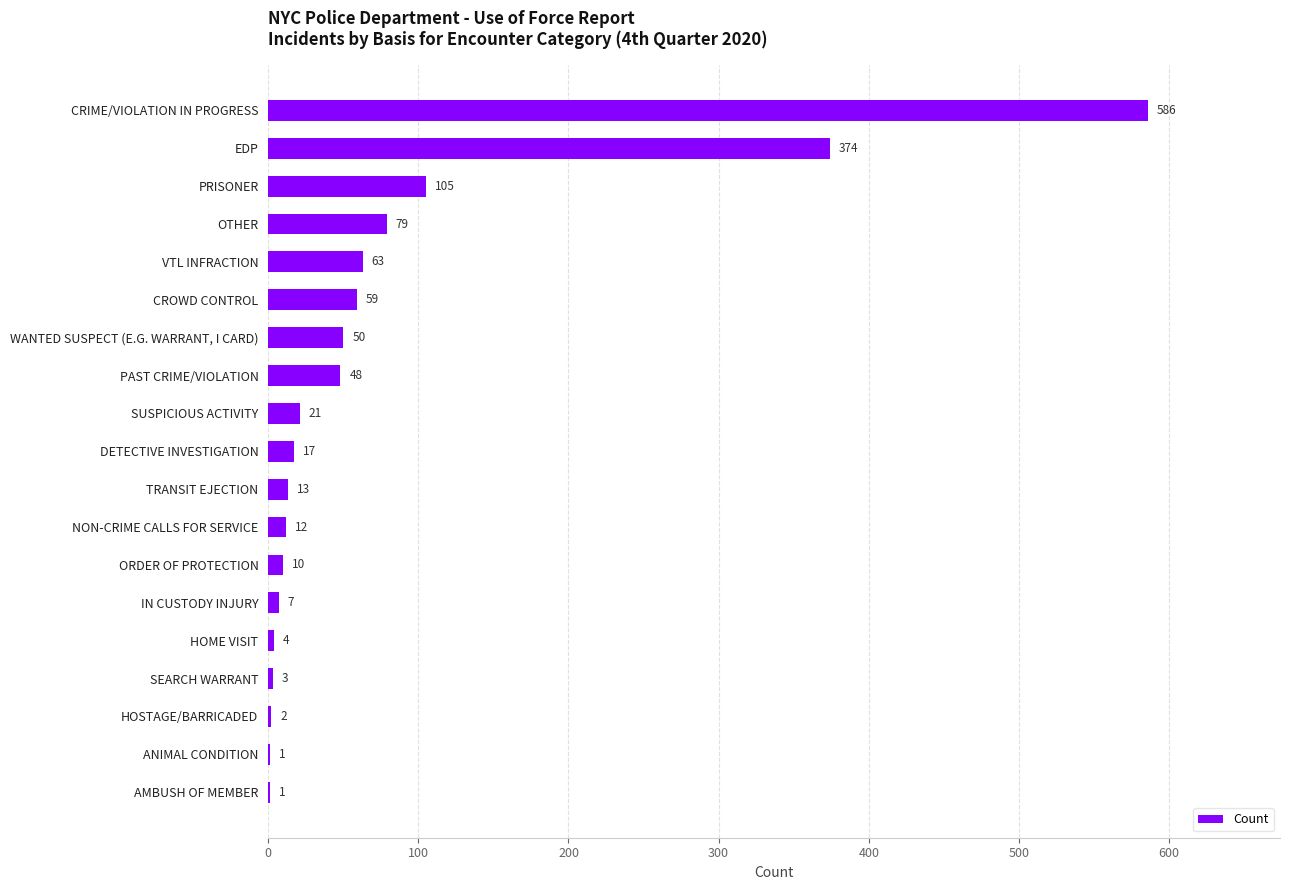

At which category does the chart reach its peak across all series?

CRIME/VIOLATION IN PROGRESS